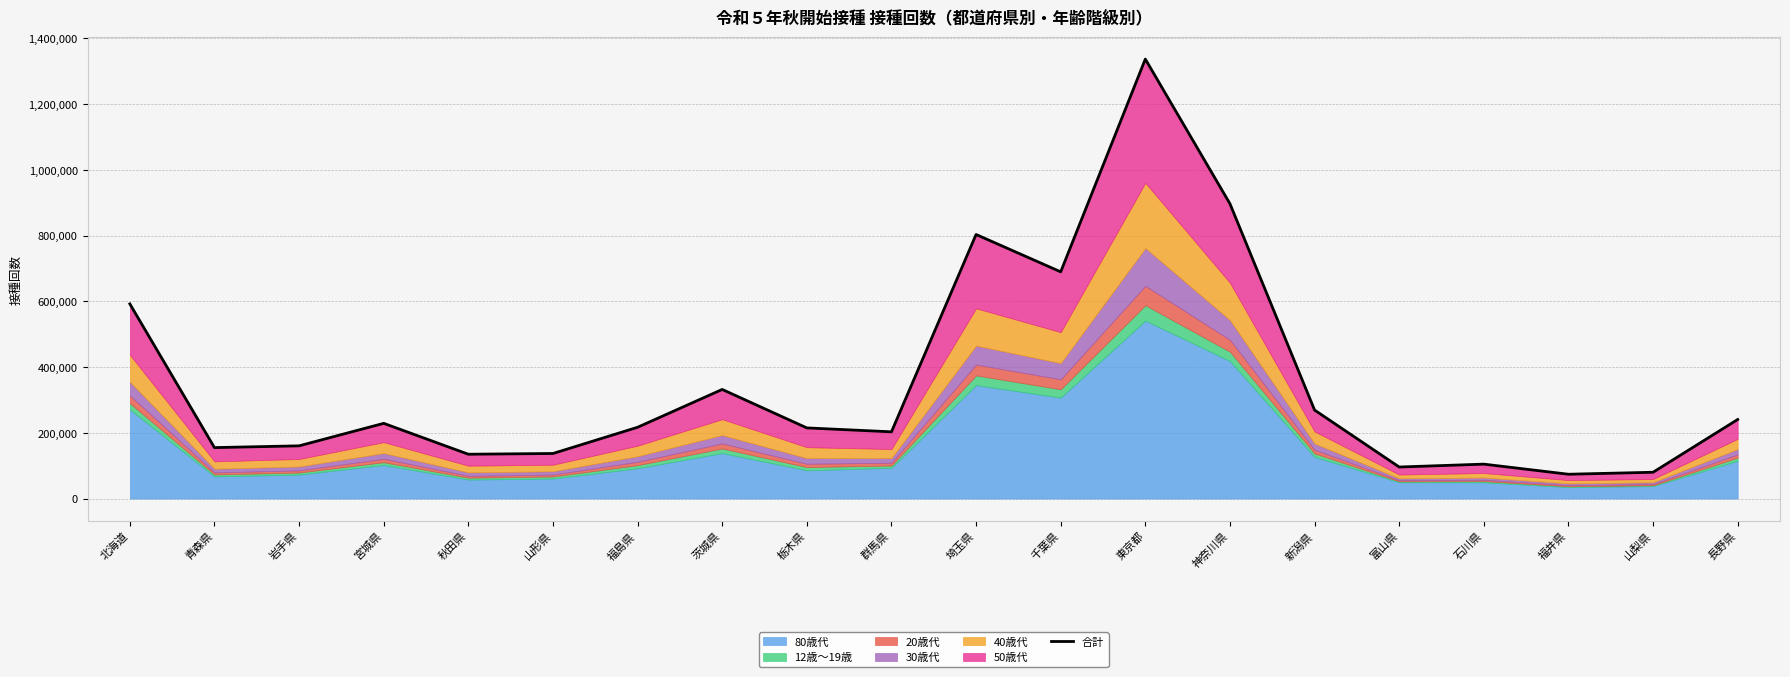

Rank the categories by value from lowest to highest.

福井県, 山梨県, 富山県, 石川県, 秋田県, 山形県, 青森県, 岩手県, 群馬県, 栃木県, 福島県, 宮城県, 長野県, 新潟県, 茨城県, 北海道, 千葉県, 埼玉県, 神奈川県, 東京都